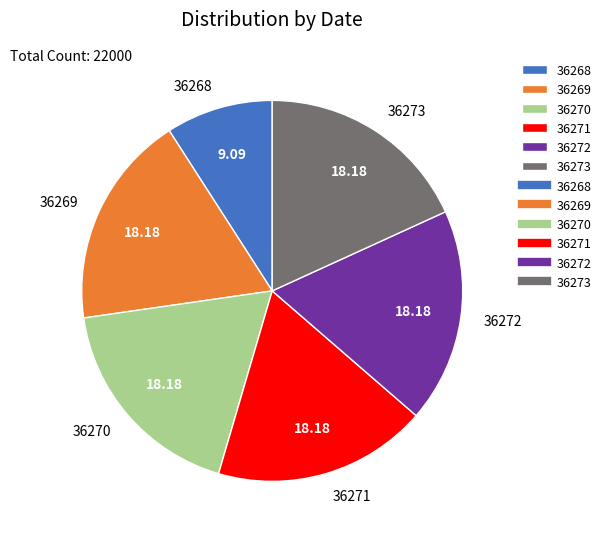

Which has a higher value, 36270 or 36268?

36270